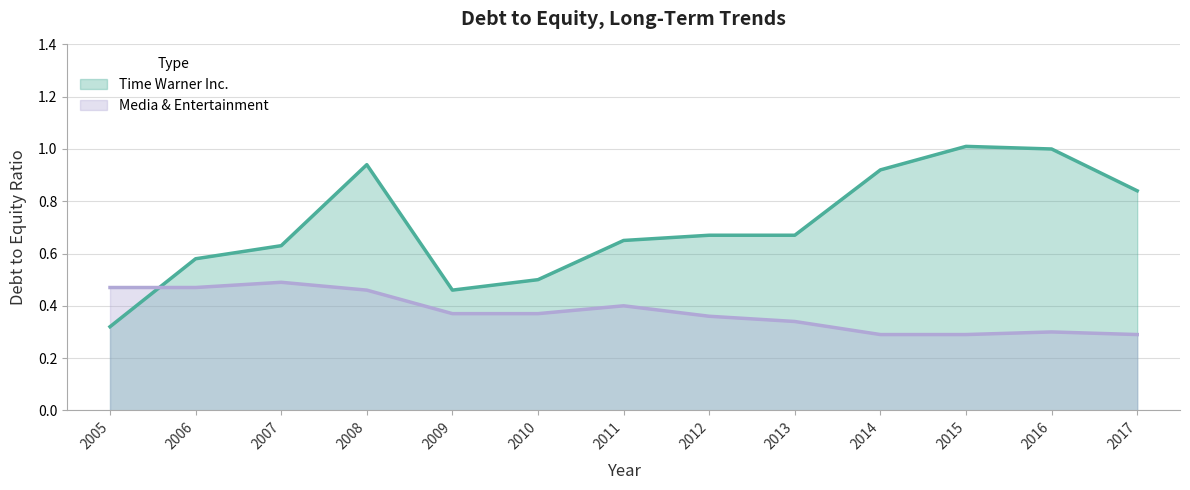

What is the spread (max minus min) of values at 2012?

0.3